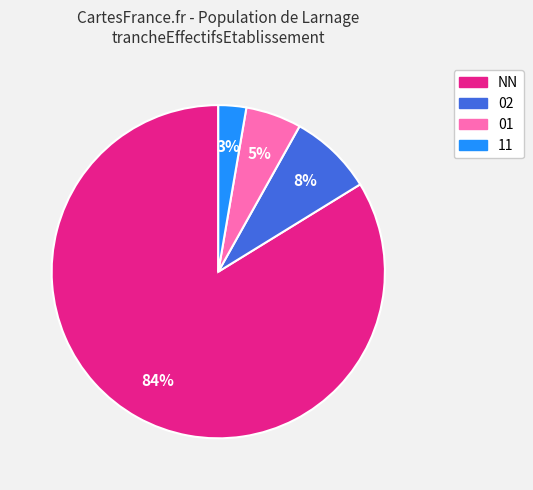

Count the number of slices in the pie.

4